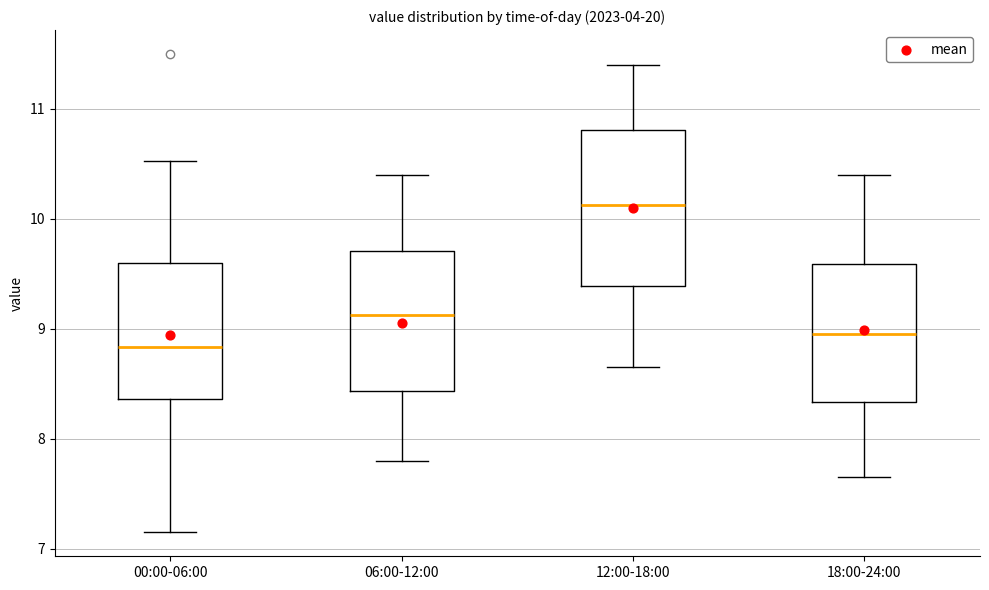

Reading left to right, transcribe this box plot: for each box, give where its median line is, the range the box spans, and where its two whiskers end, as read against the y-axis. The values are not printed on the chart, so give them approximately, as read against the axis.

00:00-06:00: median 8.8, box 8.4 to 9.6, whiskers 7.2 to 10.5
06:00-12:00: median 9.1, box 8.4 to 9.7, whiskers 7.8 to 10.4
12:00-18:00: median 10.1, box 9.4 to 10.8, whiskers 8.7 to 11.4
18:00-24:00: median 9.0, box 8.3 to 9.6, whiskers 7.7 to 10.4